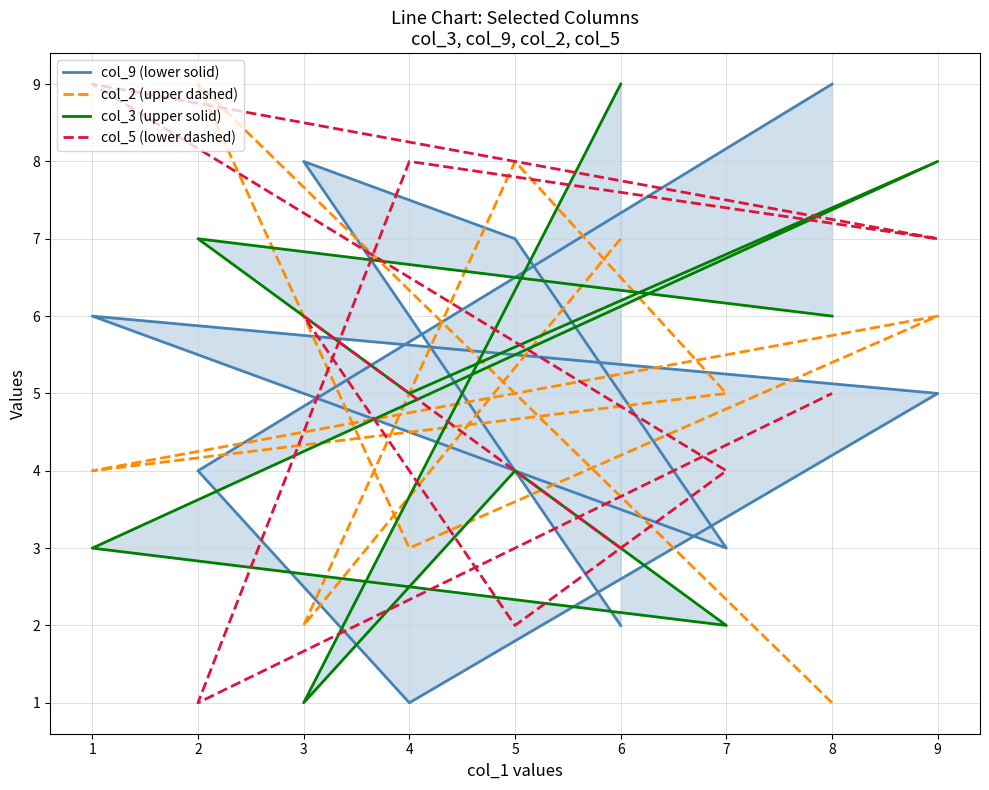

How many interior local peaks does the col_2 (upper dashed) series have?

3